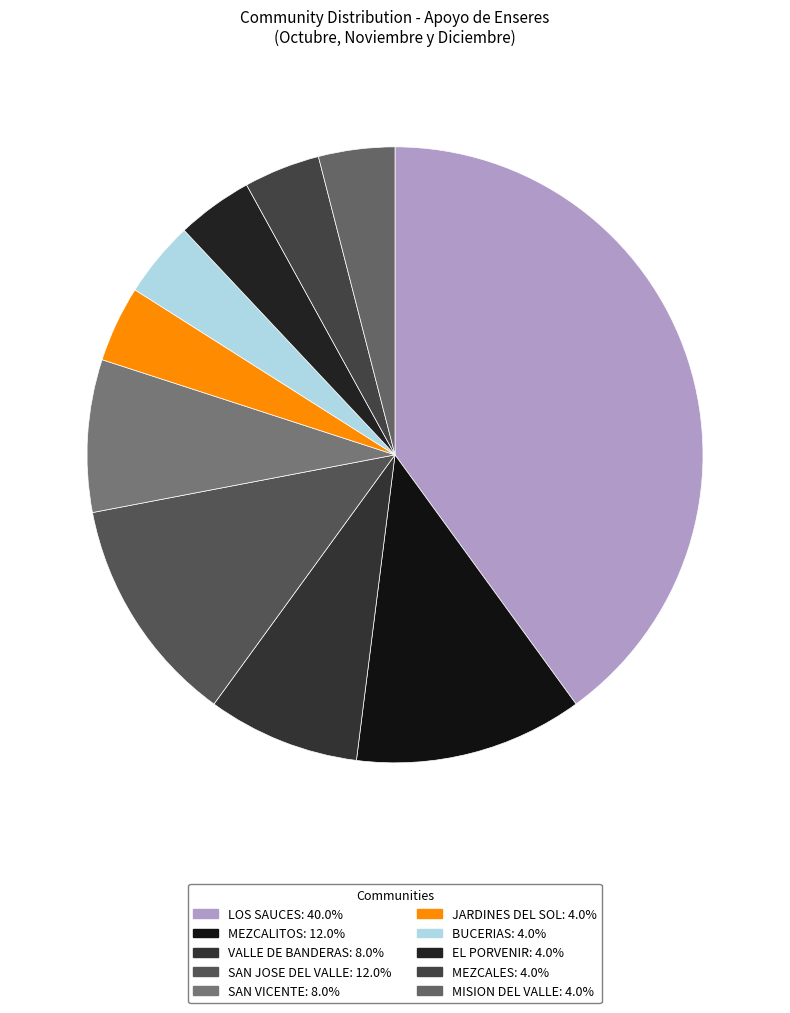

To the nearest percent, what is the difference between the MEZCALITOS and JARDINES DEL SOL slice percentages?

8%